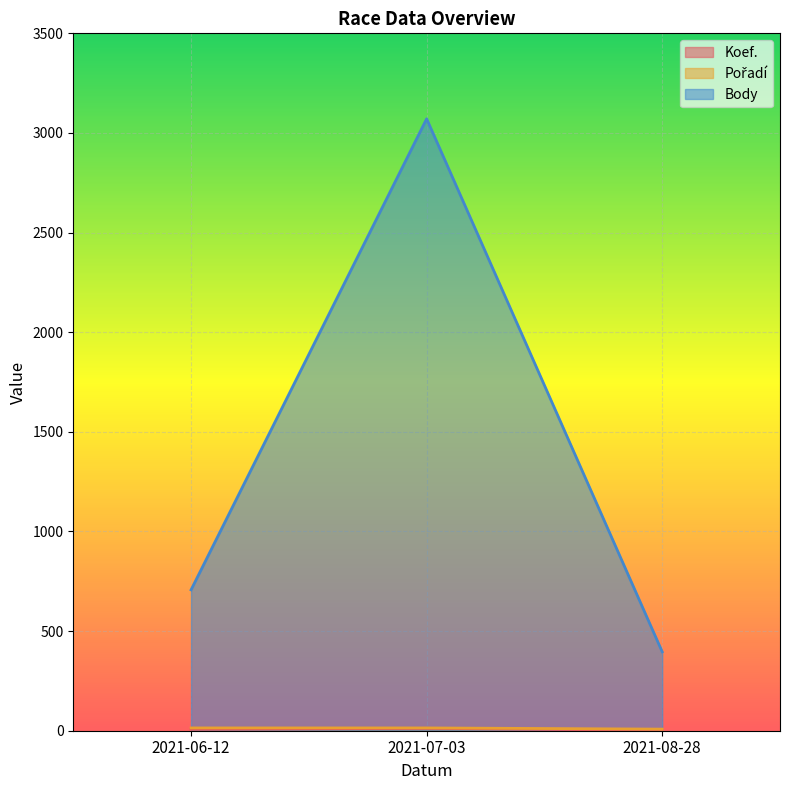

How many Body values are between 396 and 3071?

3